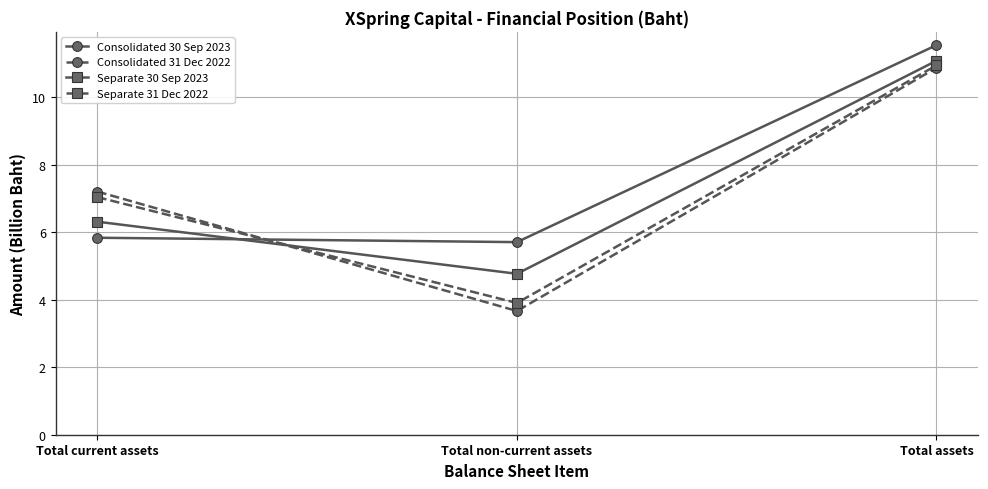

Rank the categories by Separate 30 Sep 2023 value from highest to lowest.

Total assets, Total current assets, Total non-current assets